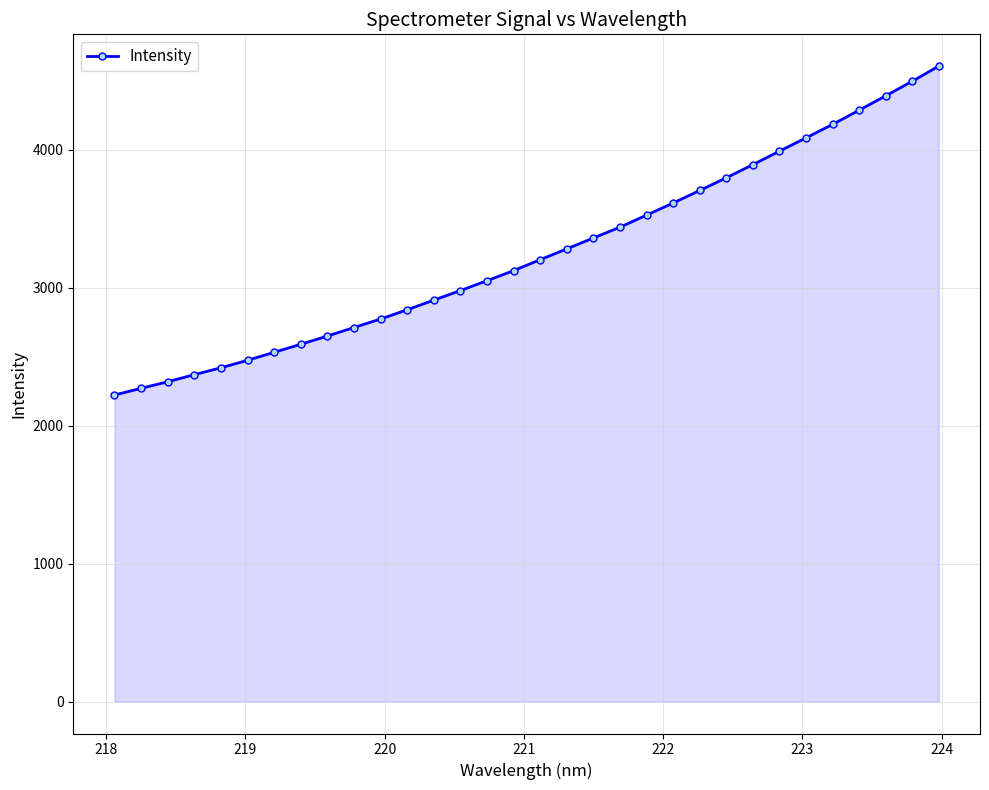

What is the sum of all values?

104136.8